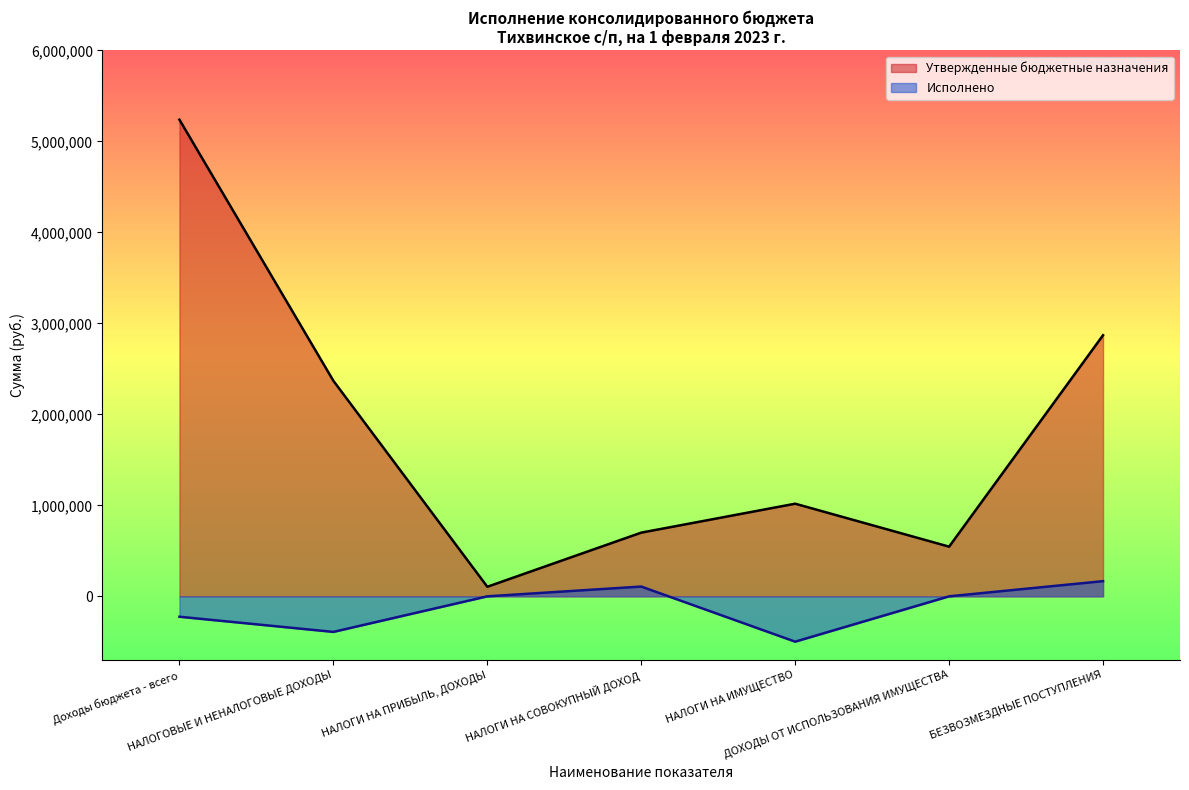

What is the spread (max minus min) of values at НАЛОГИ НА ПРИБЫЛЬ, ДОХОДЫ?

105104.1